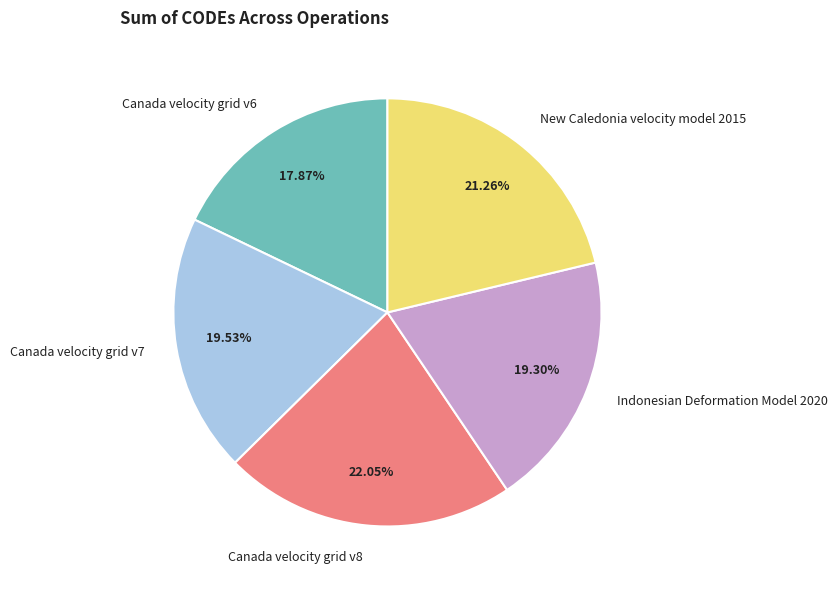

Does Canada velocity grid v7 represent more than half of the total?

No